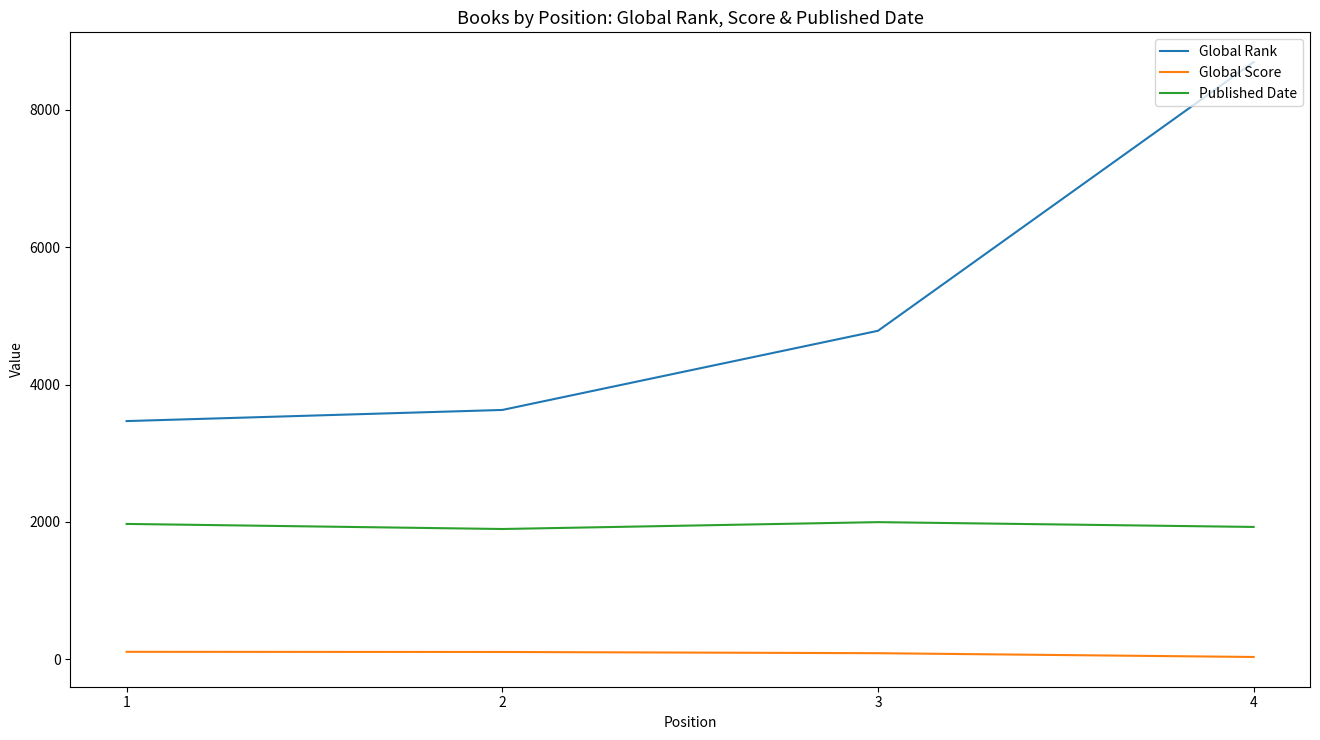

Rank the series by their maximum value, from lowest to highest.

Global Score, Published Date, Global Rank